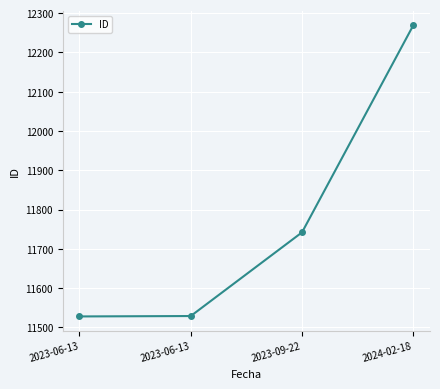

What is the value of the 1st point from the left?

11528